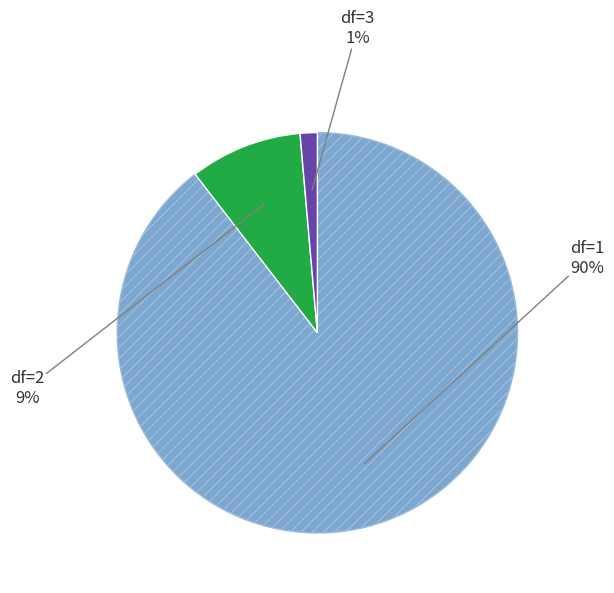

How many segments does this pie chart have?

3